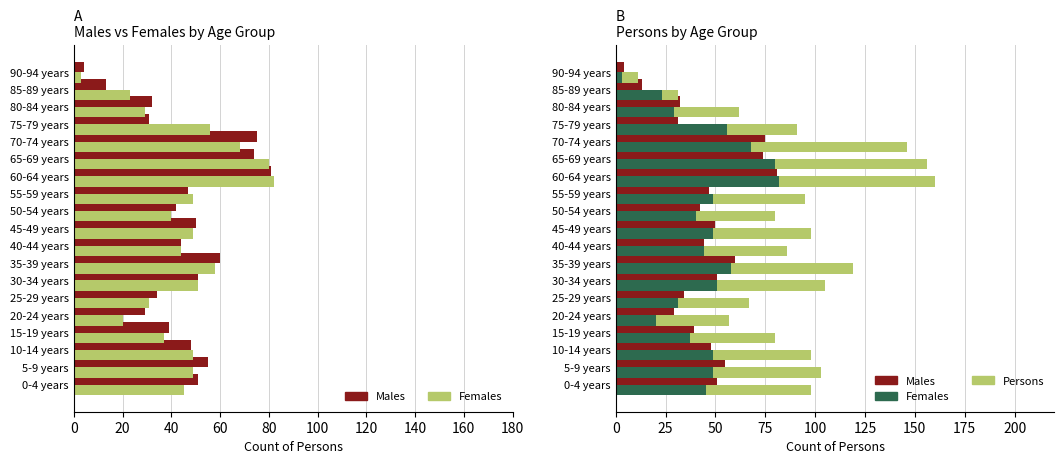

What is the maximum value for Persons?

160